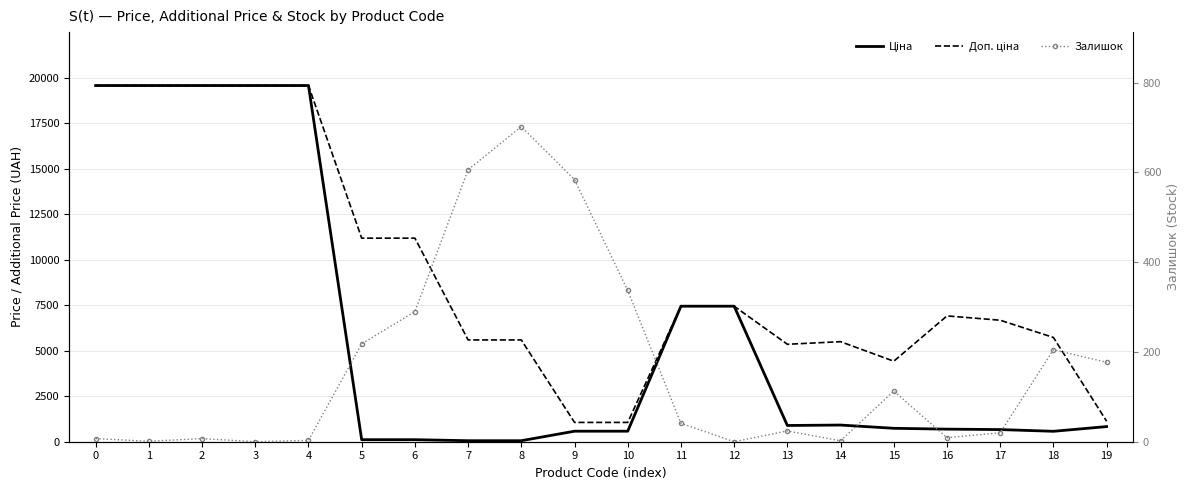

What is the maximum value for Ціна?

19564.9